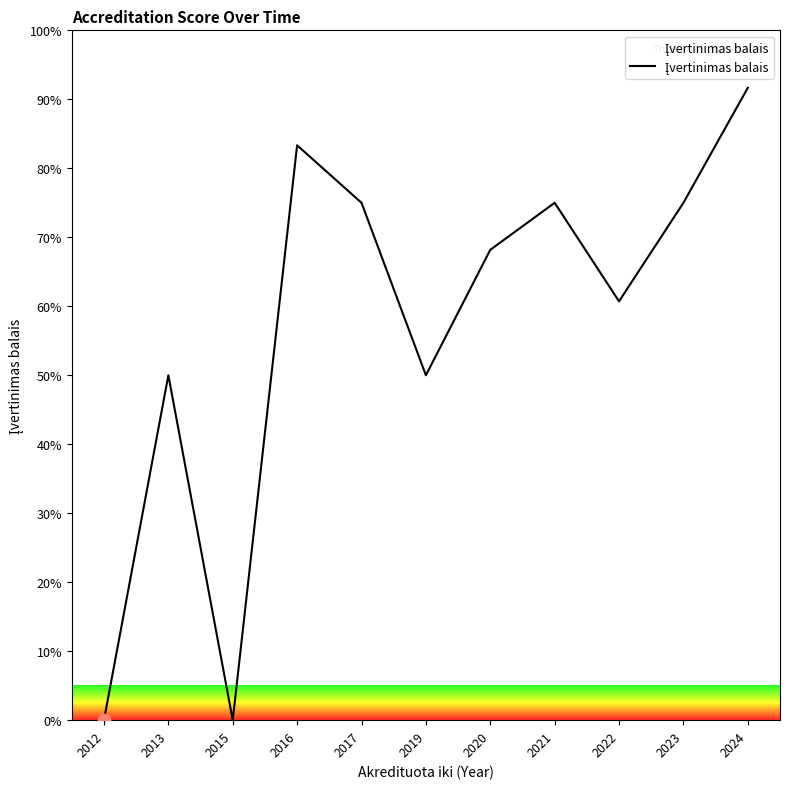

Approximately how many times larger is the value at 2021 compared to 2022?

1.2